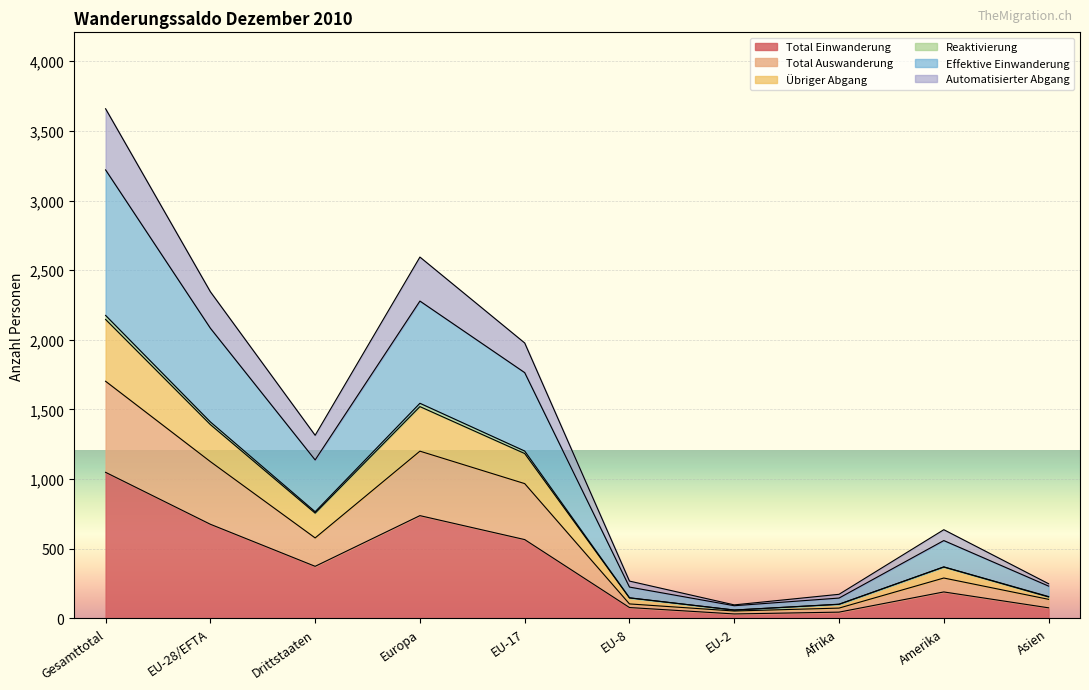

What is the difference between the highest and lowest values at EU-2?

65